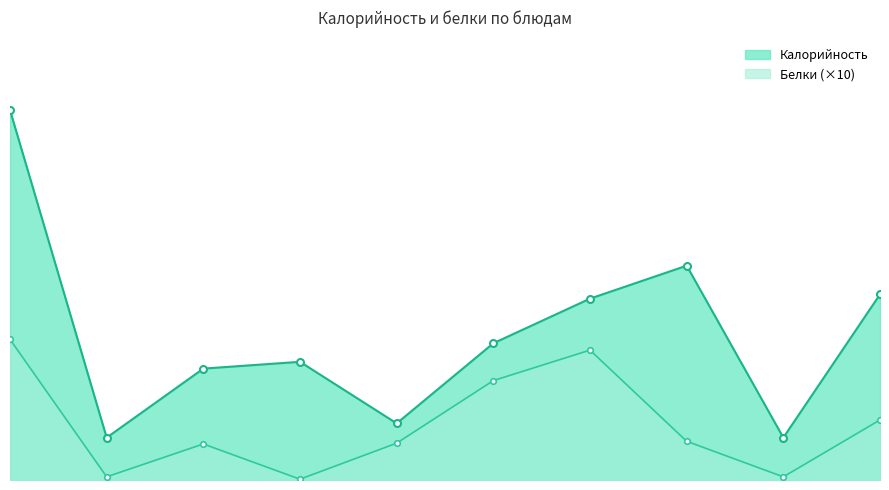

What is the spread (max minus min) of values at Хлеб пшеничный?

47.7